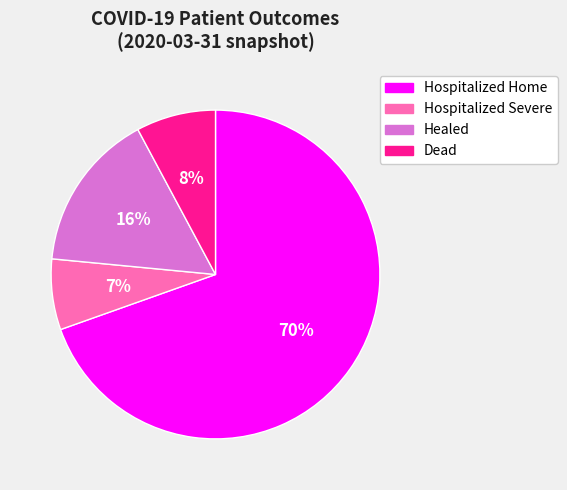

Is there a majority slice in this chart?

Yes